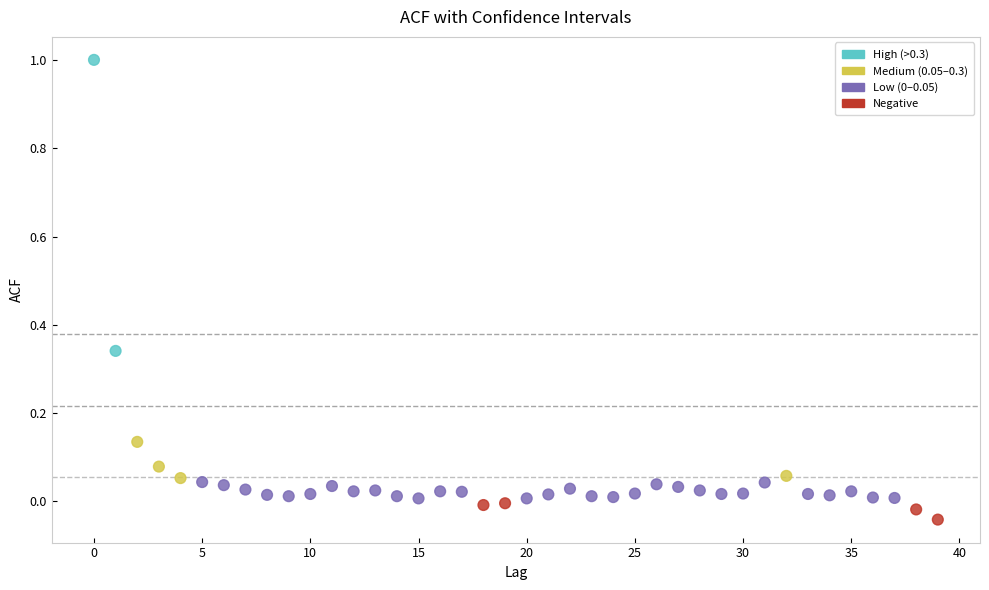

What is the range of Y values (max minus min)?

1.0